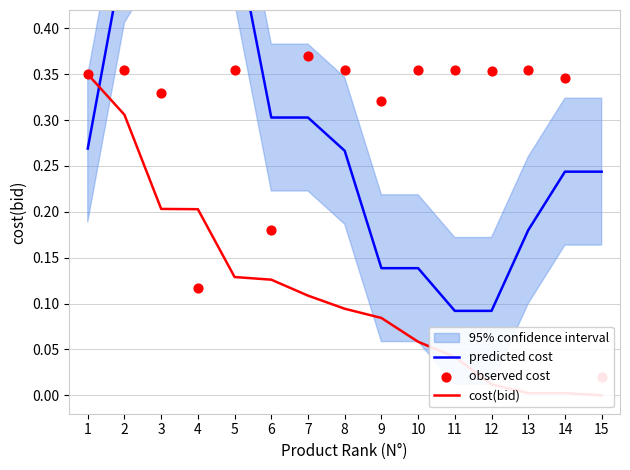

At which category is the sum across all series the highest?

2